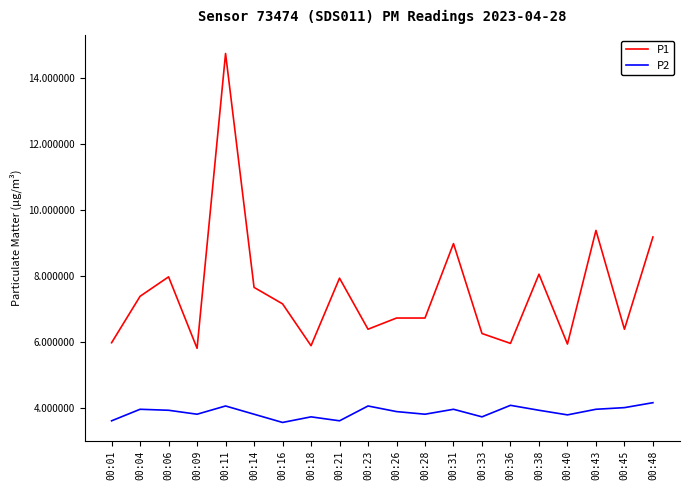

List the series in order of their peak value, highest first.

P1, P2